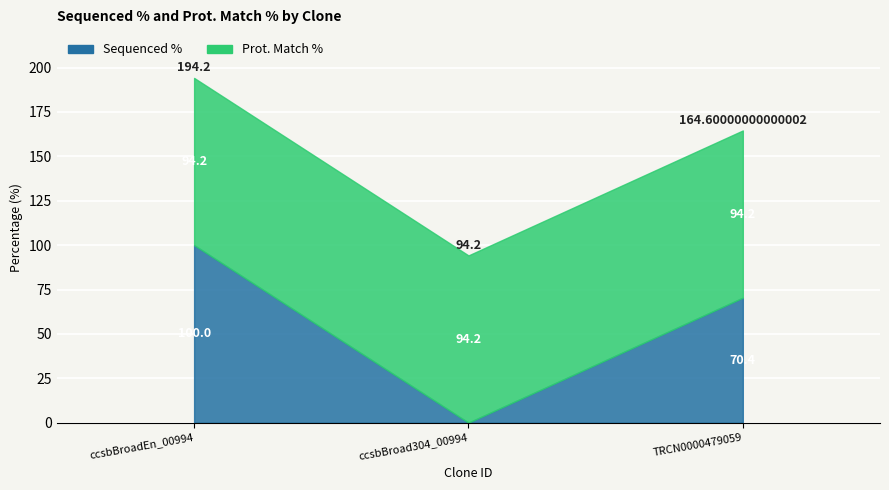

What is the value of the Sequenced % point at the 3rd from the left?

70.4